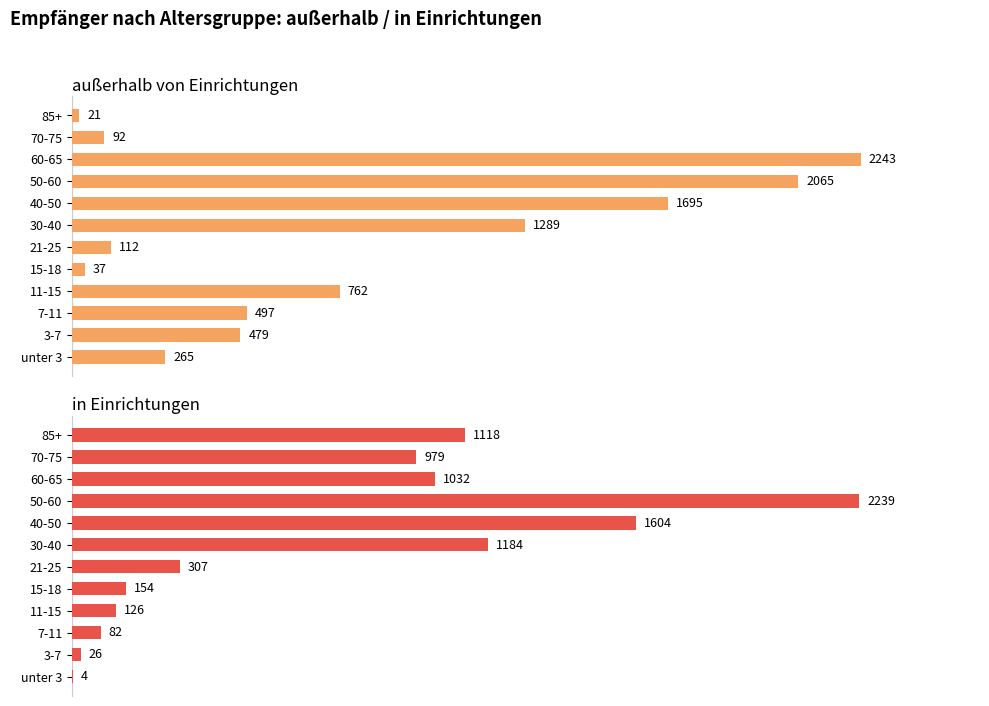

Rank the series by their maximum value, from highest to lowest.

außerhalb von Einrichtungen, in Einrichtungen